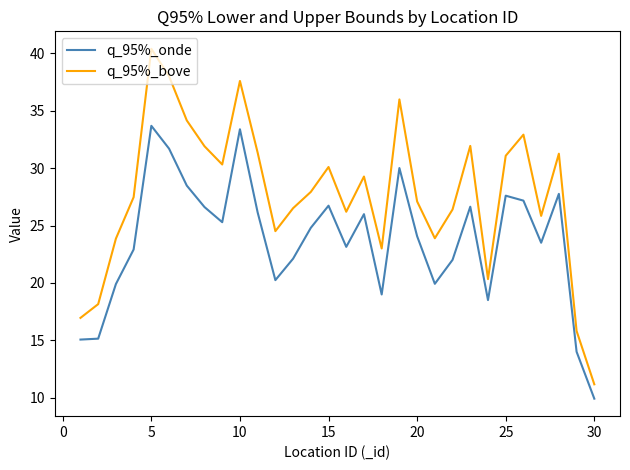

True or false: q_95%_onde and q_95%_bove intersect in this chart.

False